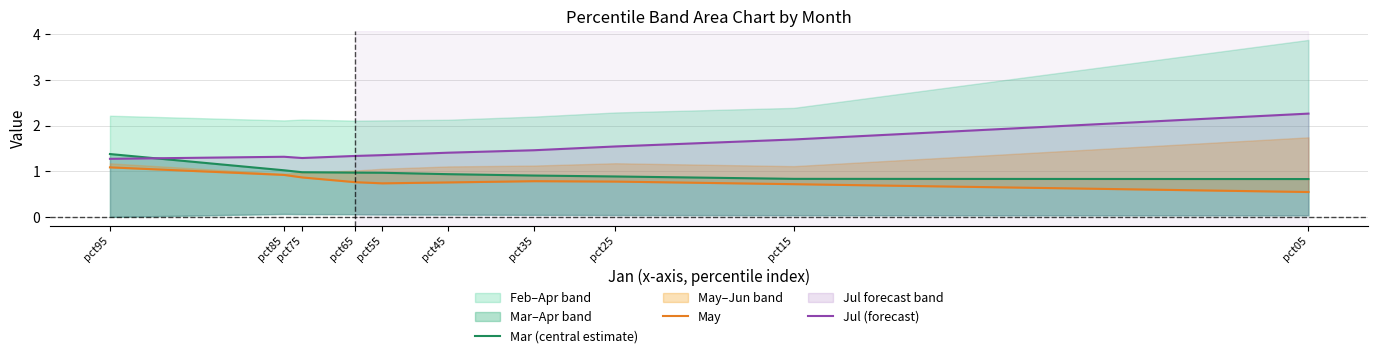

Between pct65 and pct75, which is larger?

pct75